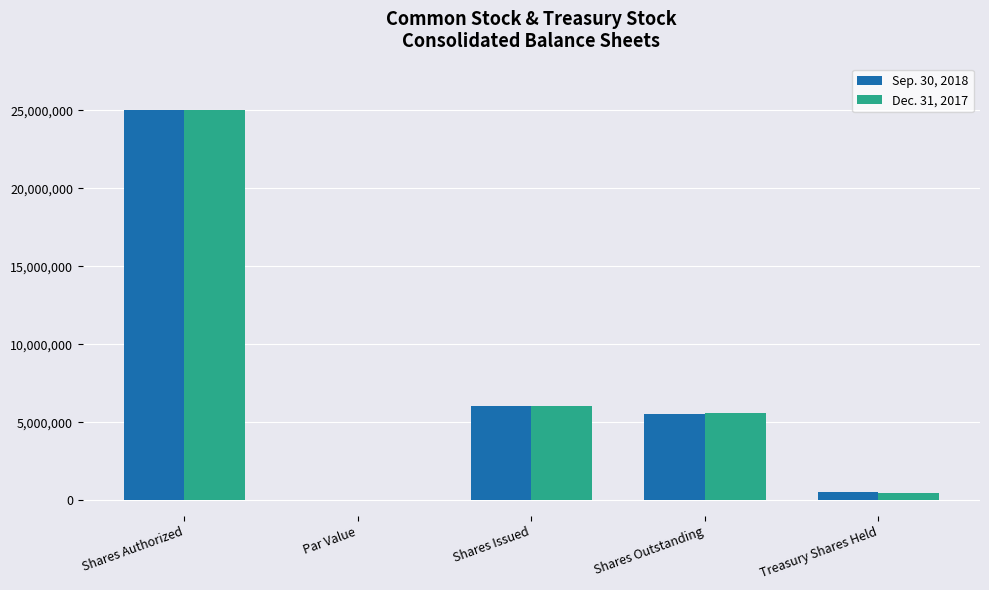

The value of Dec. 31, 2017 at Shares Issued is 2444526. True or false?

False